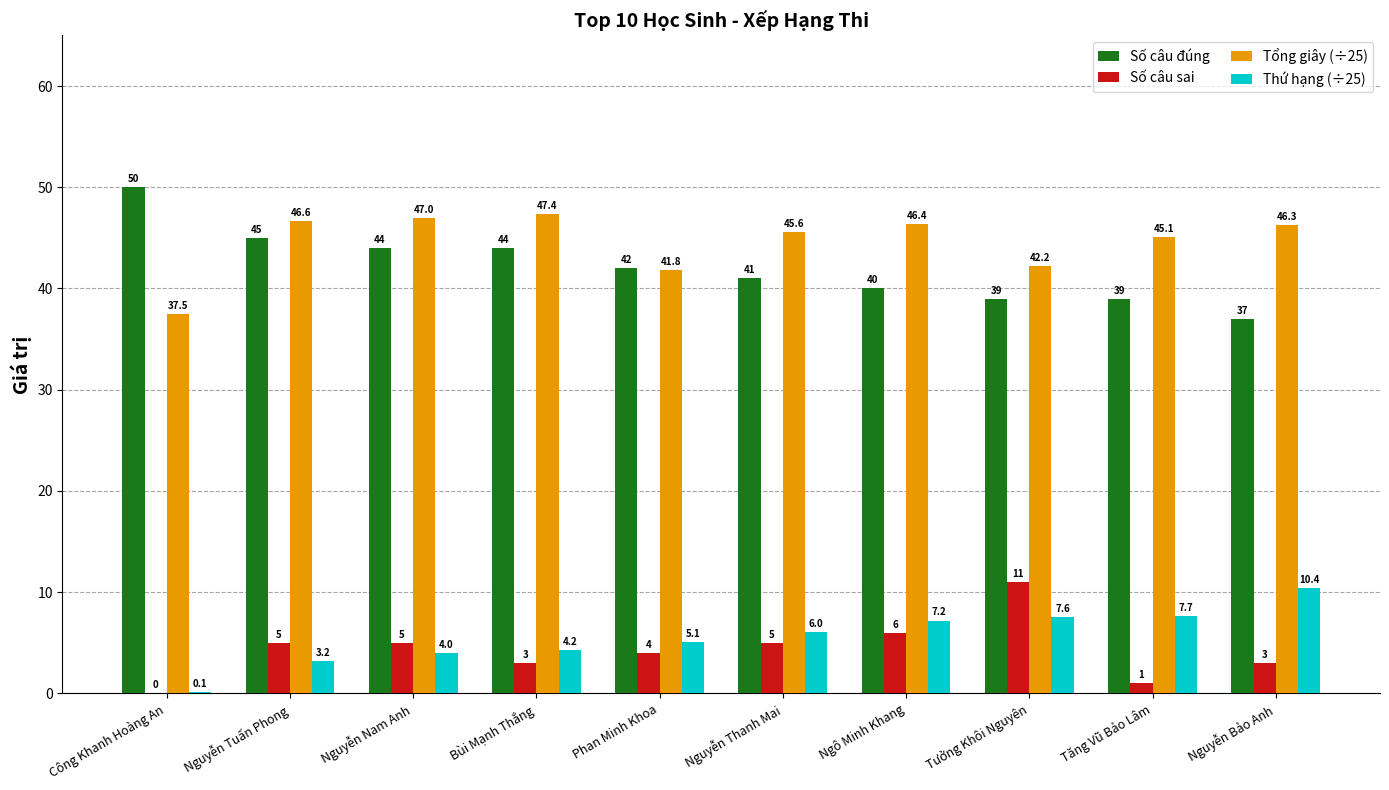

What is the approximate value of Tổng giây (÷25) at Nguyễn Tuấn Phong?

46.6